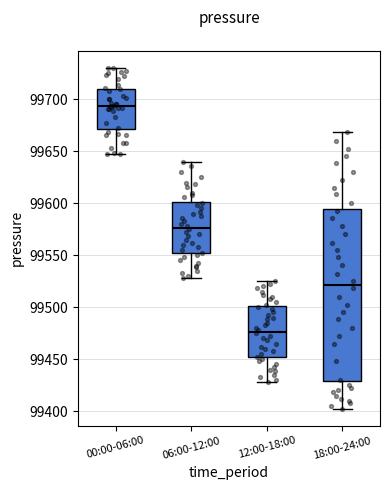

Reading left to right, transcribe this box plot: for each box, give where its median line is, the range the box spans, and where its two whiskers end, as read against the y-axis. The values are not printed on the chart, so give them approximately, as read against the axis.

00:00-06:00: median 99695, box 99670 to 99710, whiskers 99650 to 99730
06:00-12:00: median 99575, box 99550 to 99600, whiskers 99530 to 99640
12:00-18:00: median 99475, box 99450 to 99500, whiskers 99430 to 99525
18:00-24:00: median 99520, box 99430 to 99595, whiskers 99405 to 99670